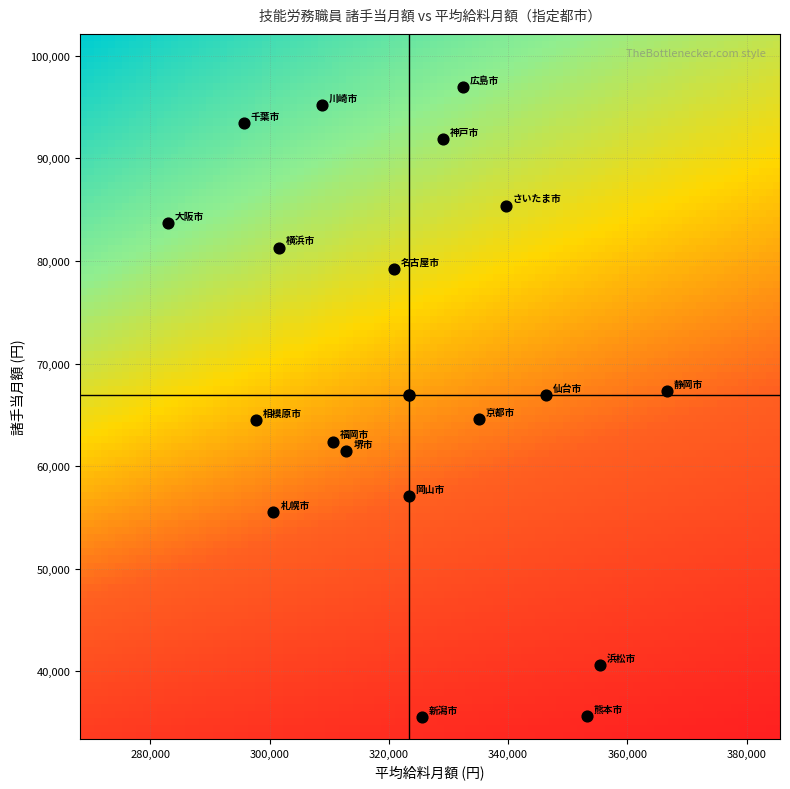

What is the range of X values (max minus min)?

83757